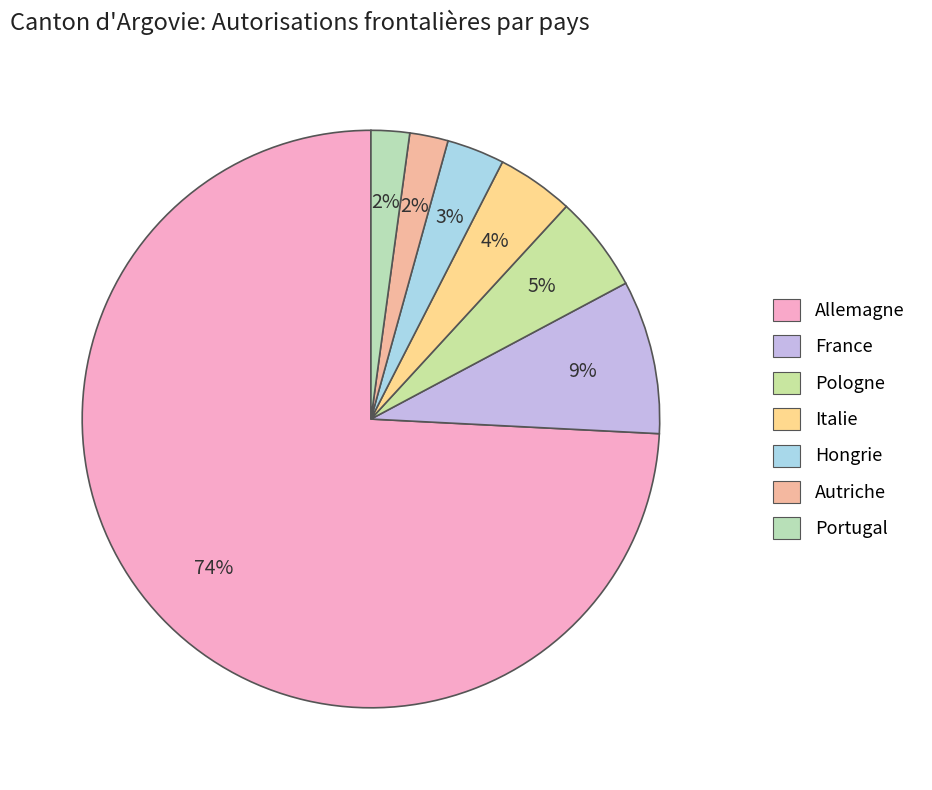

Rank the categories by value from highest to lowest.

Allemagne, France, Pologne, Italie, Hongrie, Autriche, Portugal